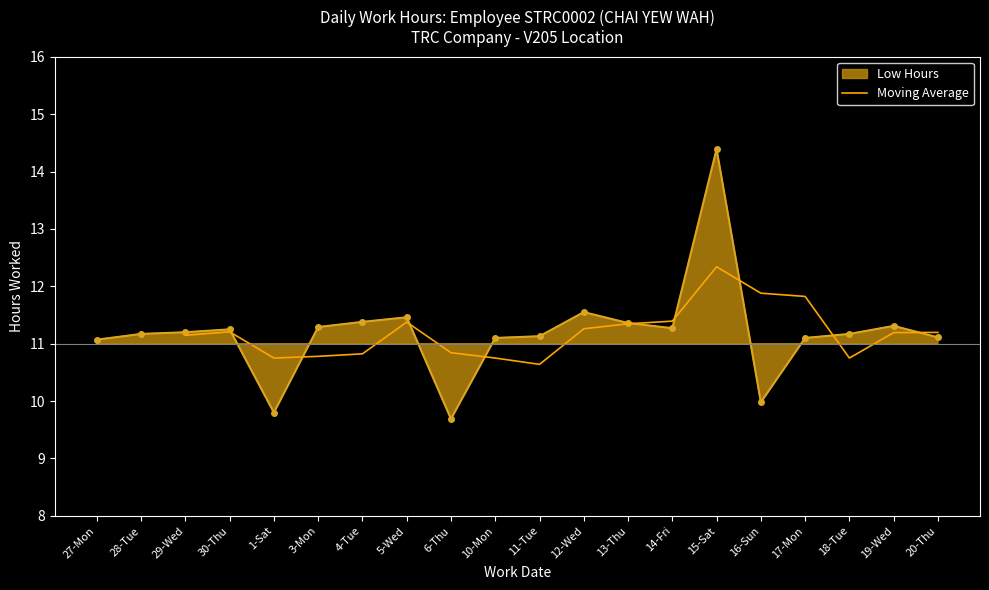

True or false: Moving Average has a value of 19.1 at 4-Tue.

False